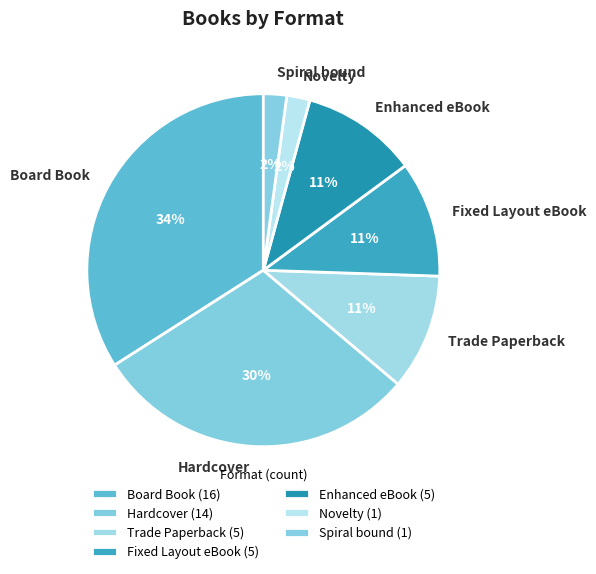

Does any single category account for the majority?

No